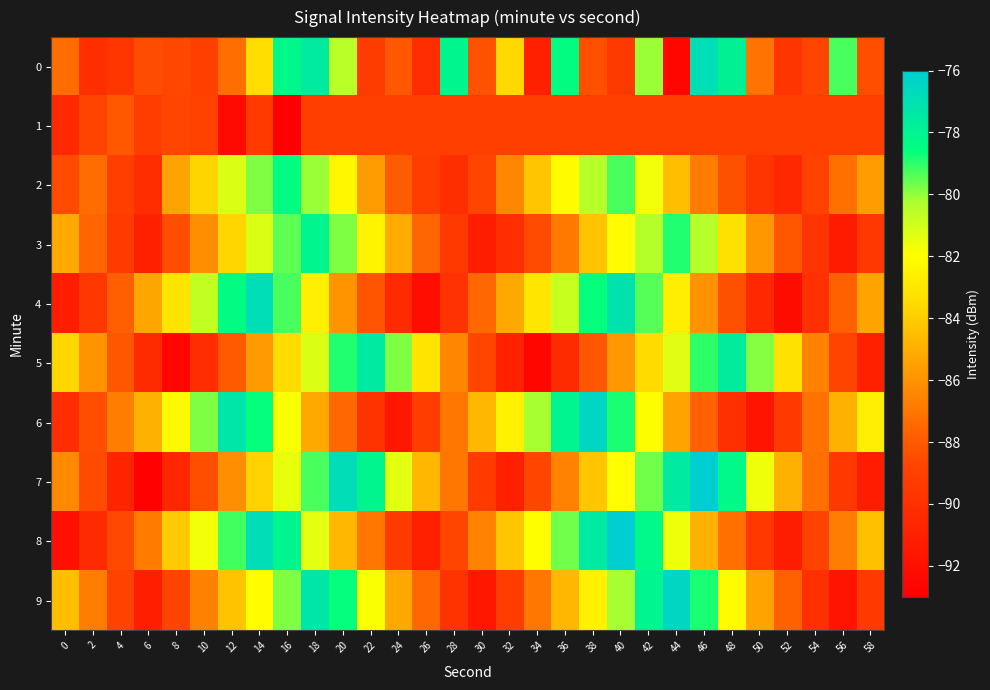

Which series has the largest total across all categories?

8